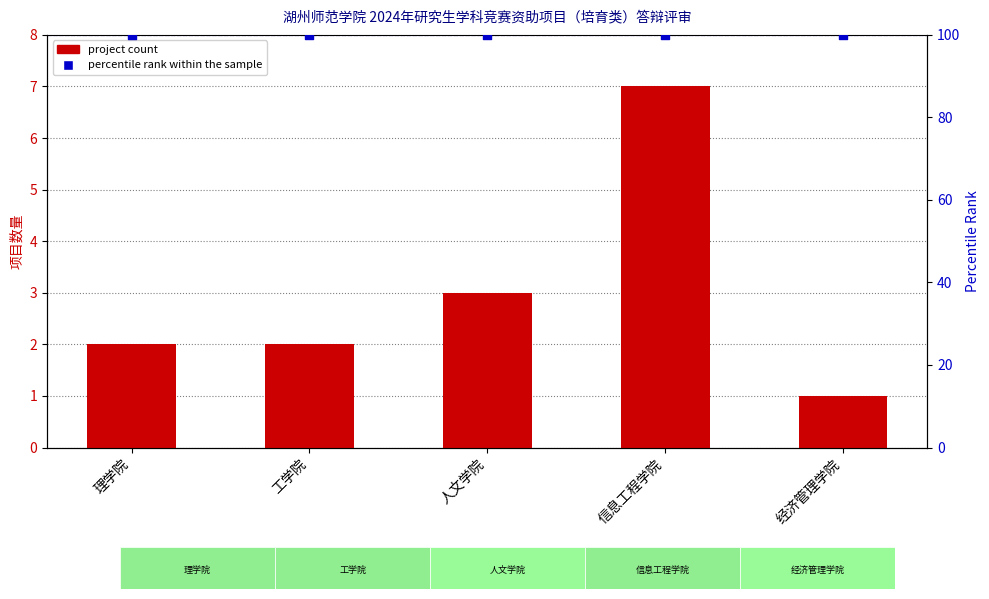

At which category is the sum across all series the highest?

信息工程学院